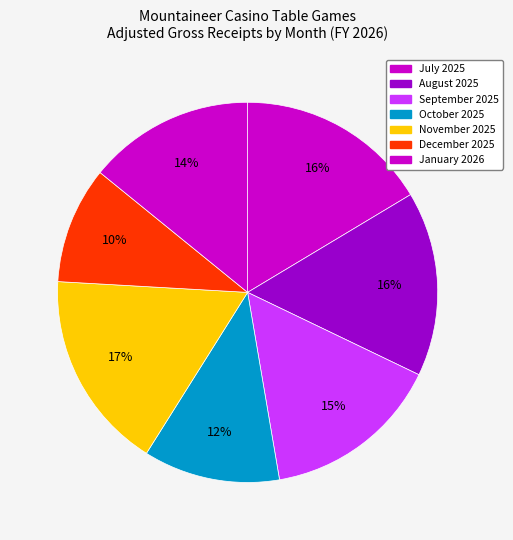

Is it true that December 2025 is 1% of the pie?

False